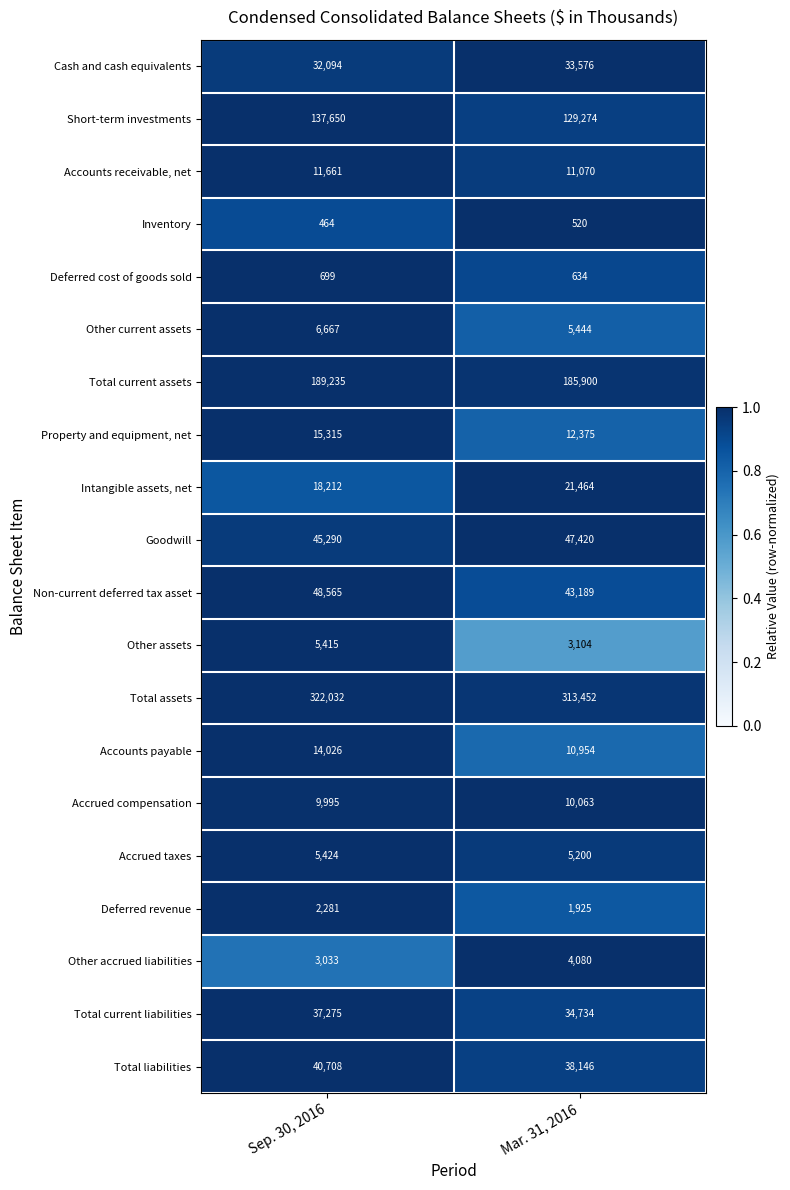

Count the number of data series in this chart.

20